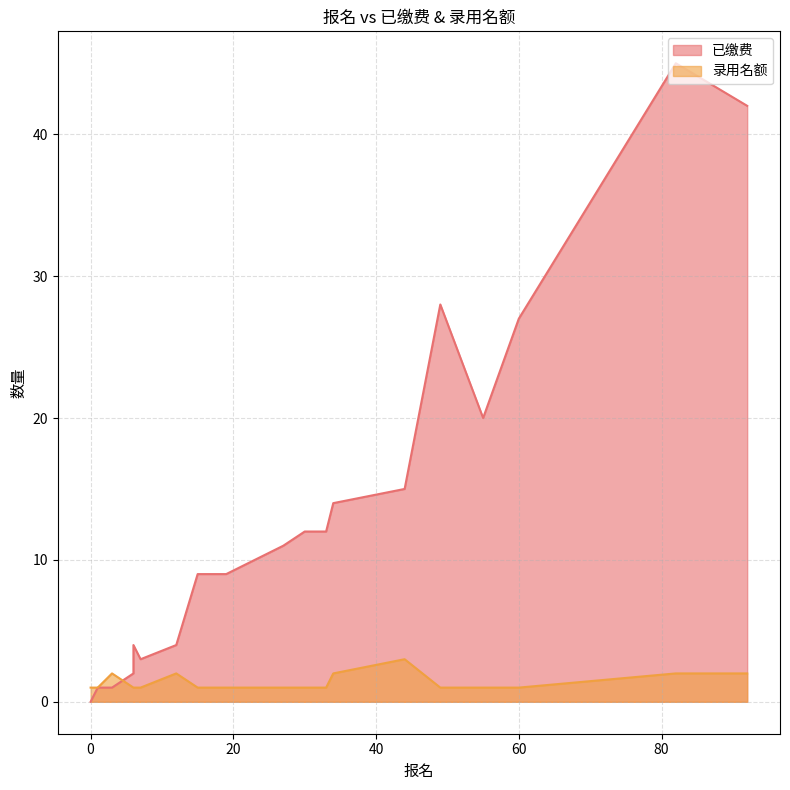

What is the difference between the maximum and second lowest values in the 已缴费 series?

44